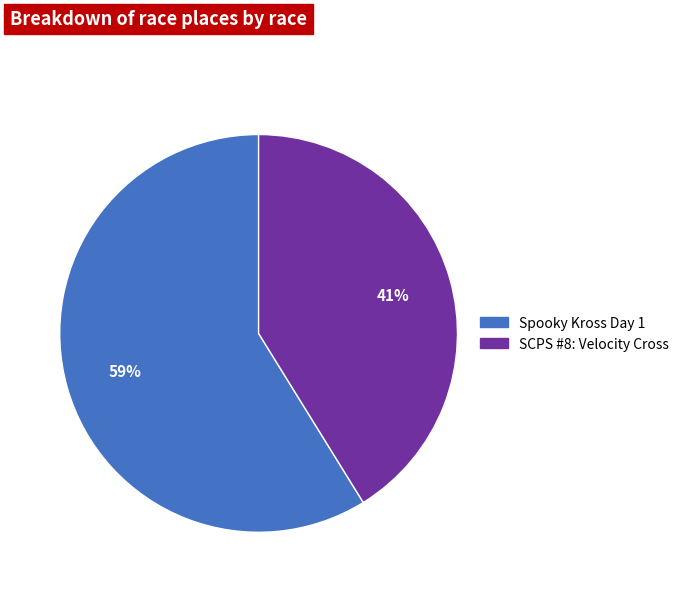

Does any single category account for the majority?

Yes